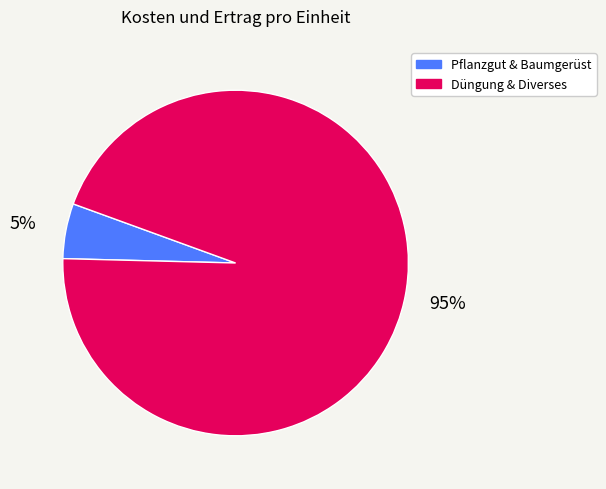

Is there a majority slice in this chart?

Yes